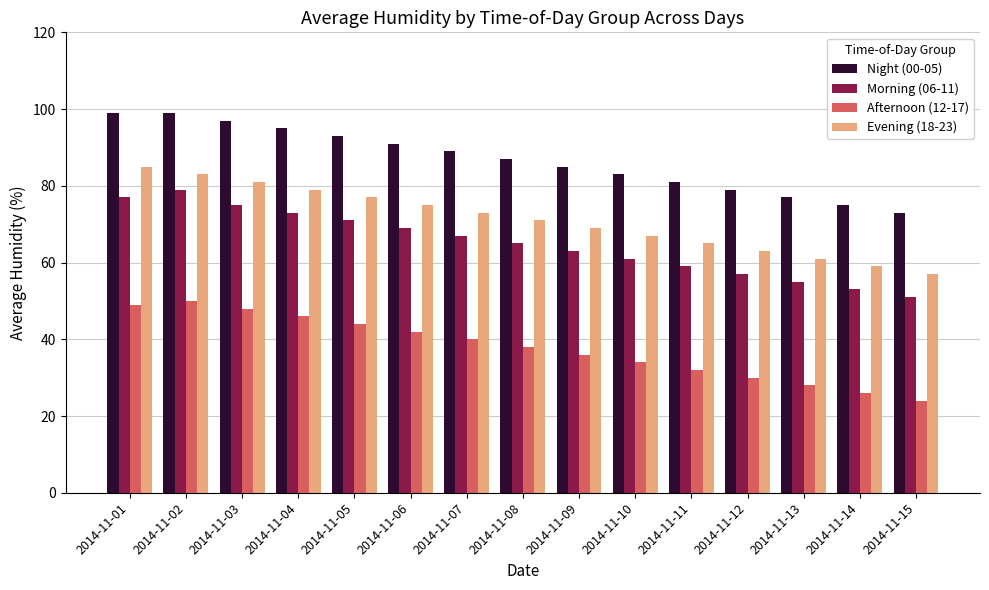

What is the difference between the Morning (06-11) values at 2014-11-02 and 2014-11-13?

24